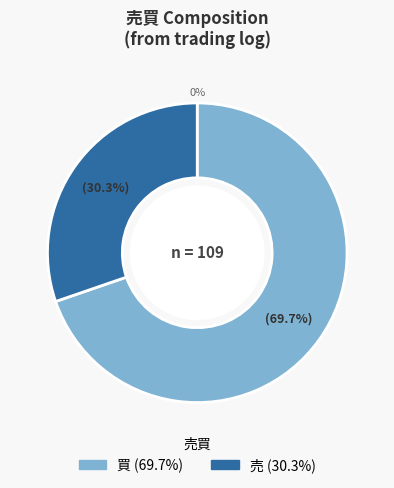

Is it true that 売 is 43% of the pie?

False